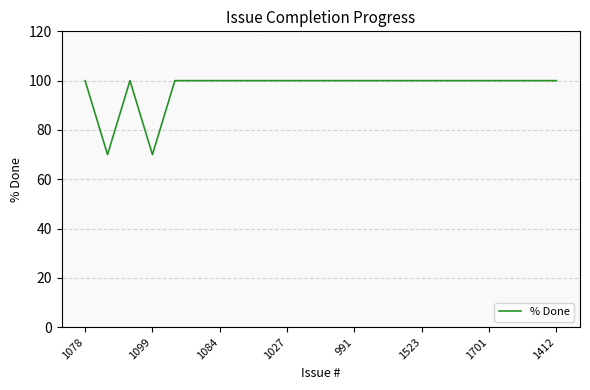

What is the smallest value displayed?

70